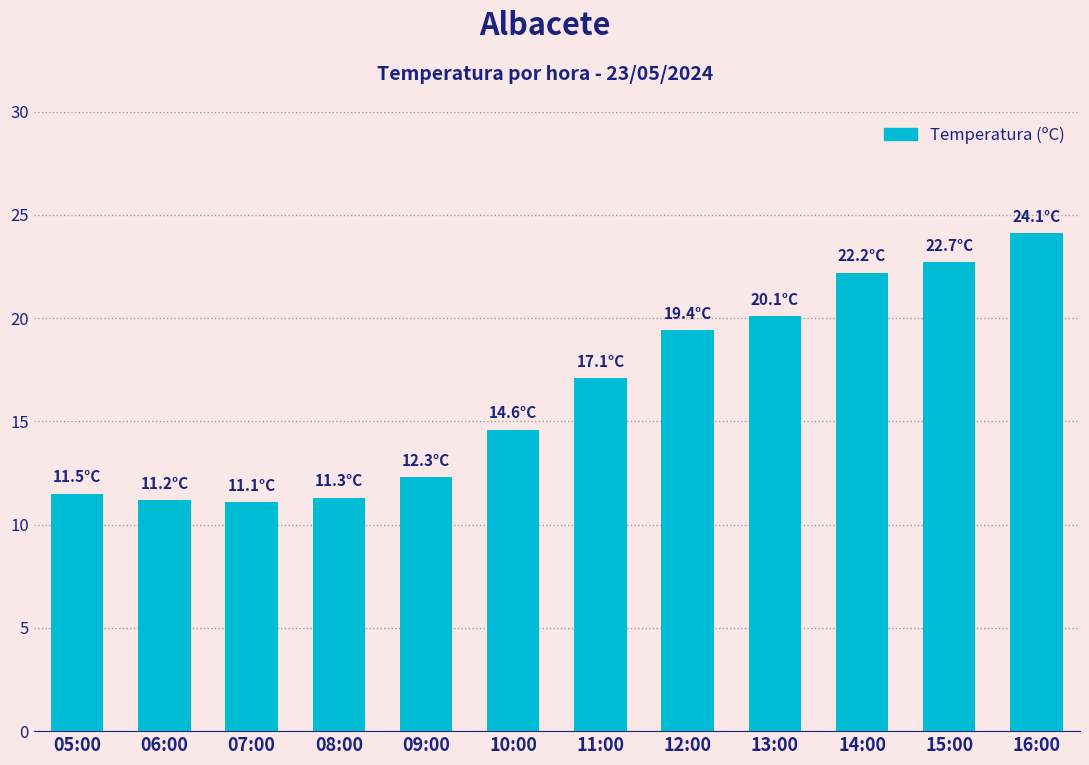

At which label does the data first exceed 17?

11:00